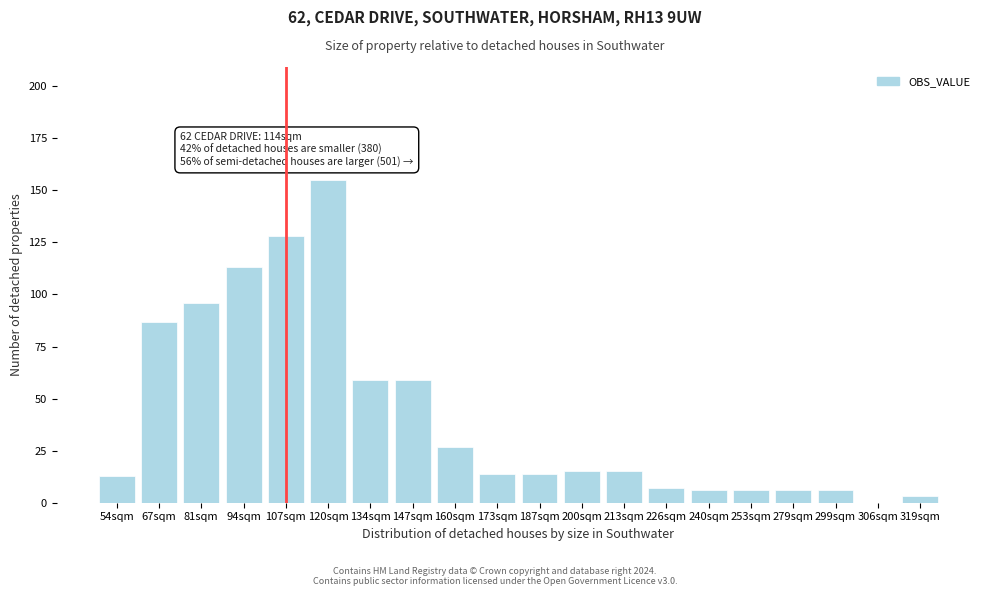

Reading left to right, what are all the values shown in this chart?

54sqm=13	67sqm=87	81sqm=96	94sqm=113	107sqm=128	120sqm=155	134sqm=59	147sqm=59	160sqm=27	173sqm=14	187sqm=14	200sqm=15	213sqm=15	226sqm=7	240sqm=6	253sqm=6	279sqm=6	299sqm=6	306sqm=0	319sqm=3